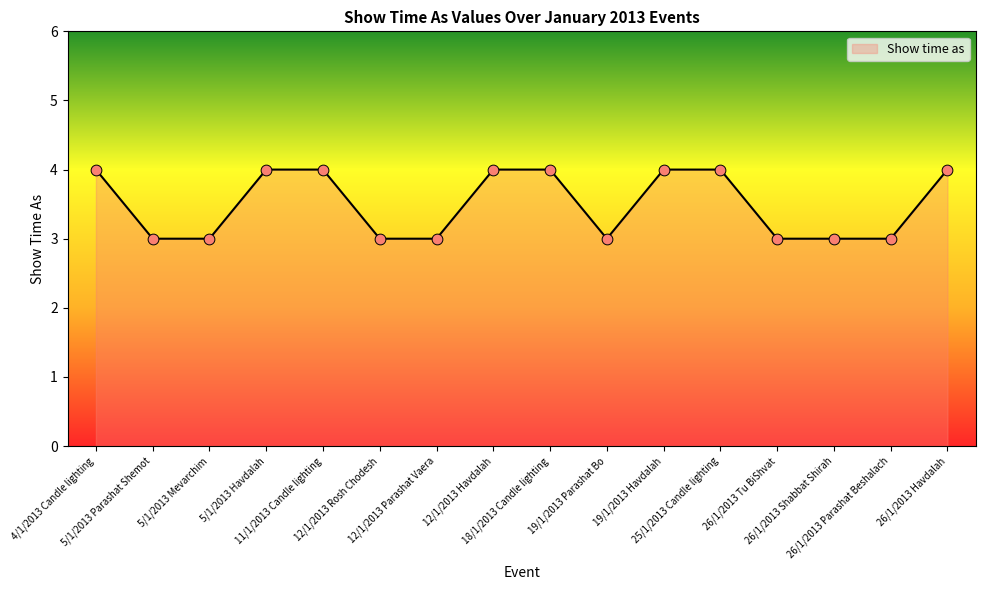

Approximately how many times larger is the value at 26/1/2013 Parashat Beshalach compared to 12/1/2013 Parashat Vaera?

1.0